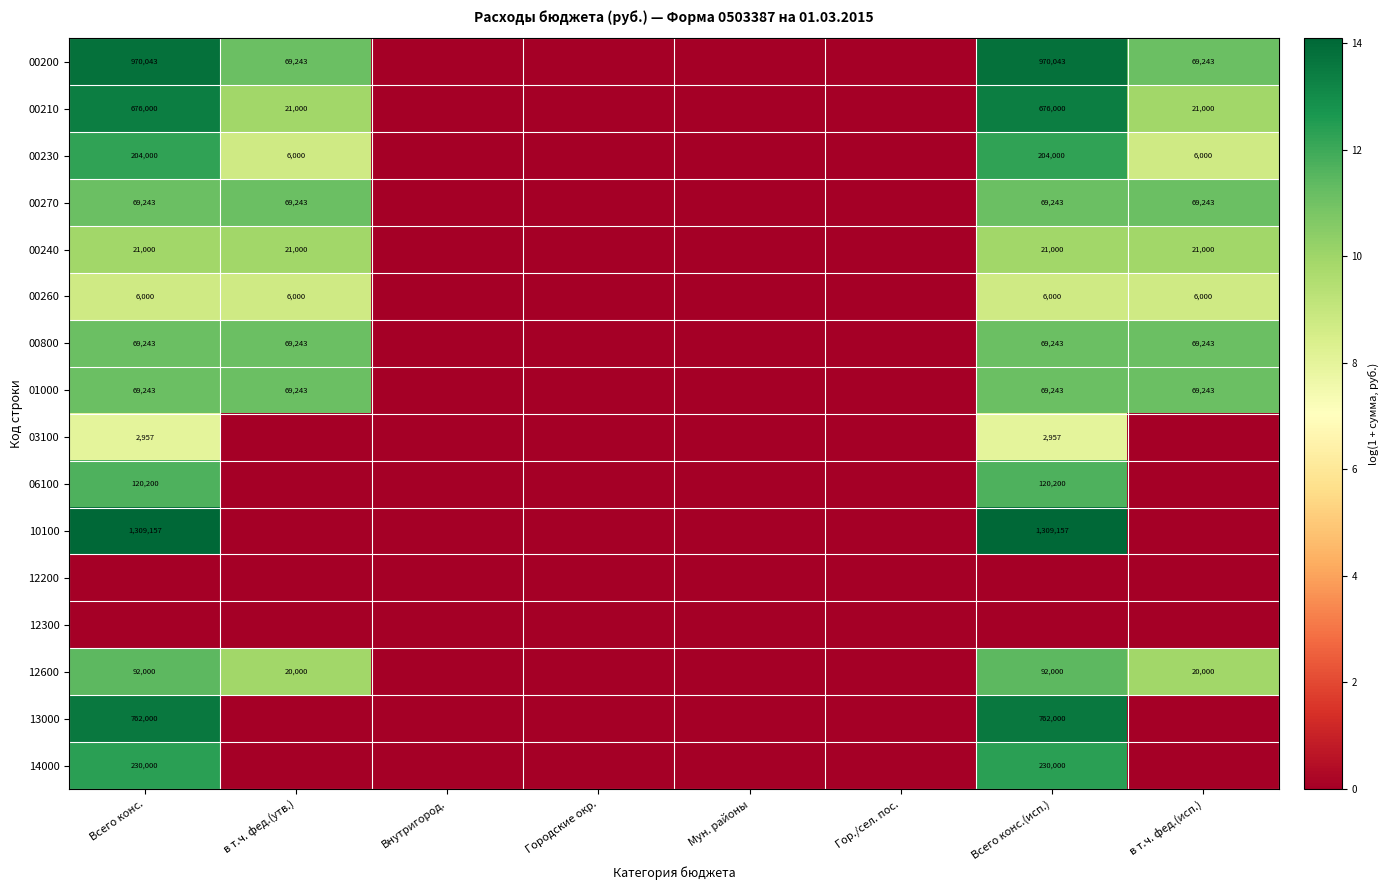

The 00200 series shows 970043 at Всего конс.(исп.). True or false?

True